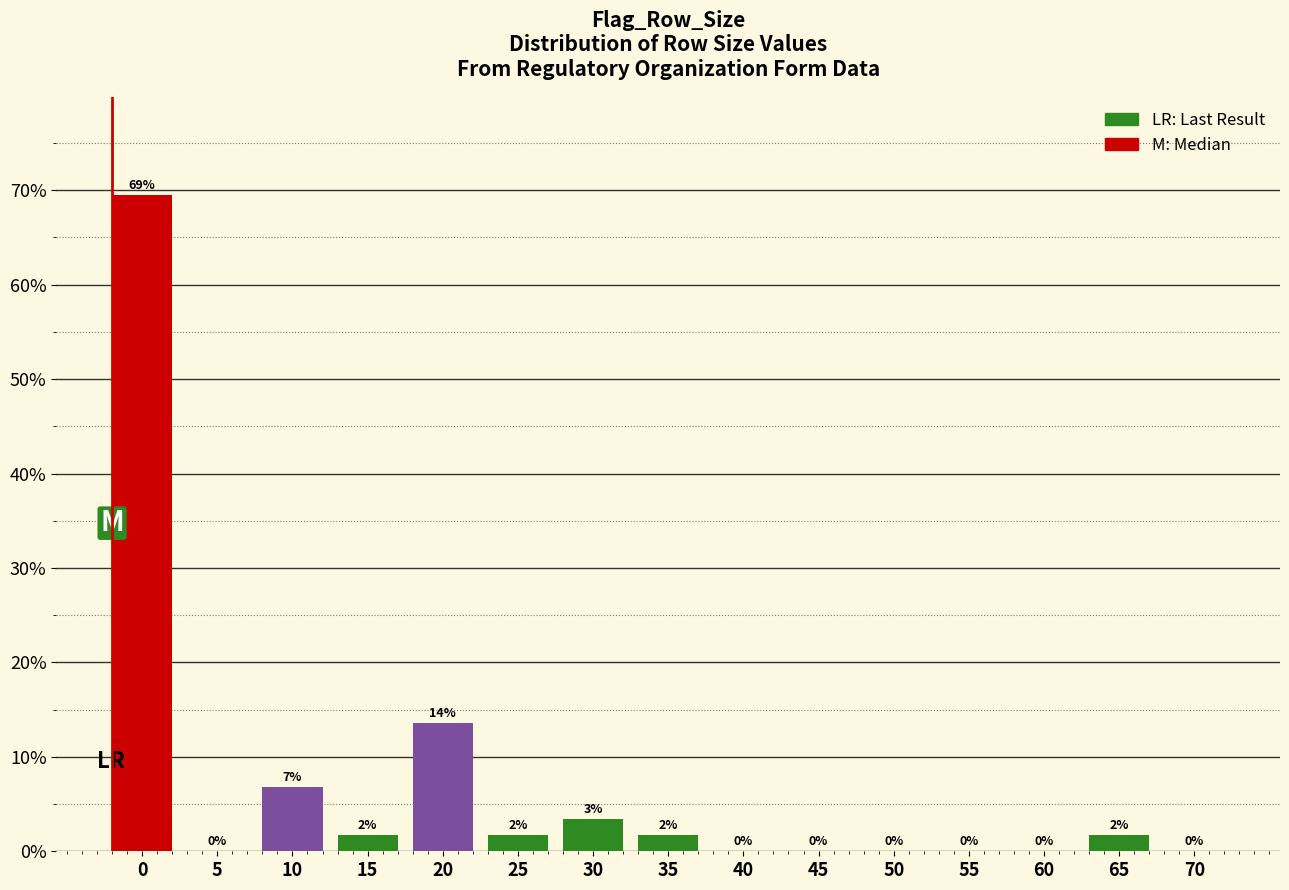

Are the bars horizontal?

No